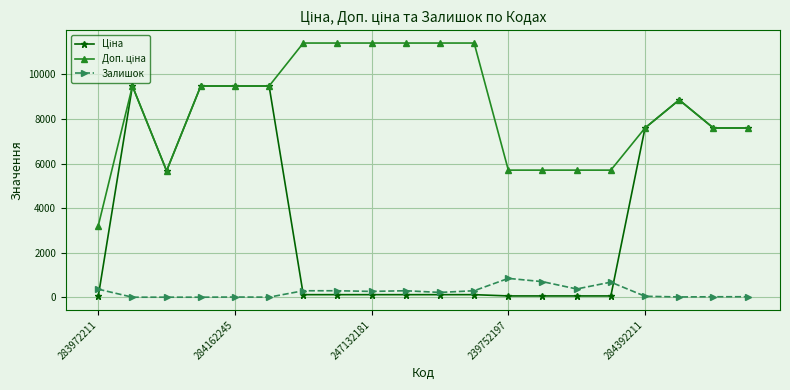

True or false: Залишок has more than 2 interior local peaks.

True